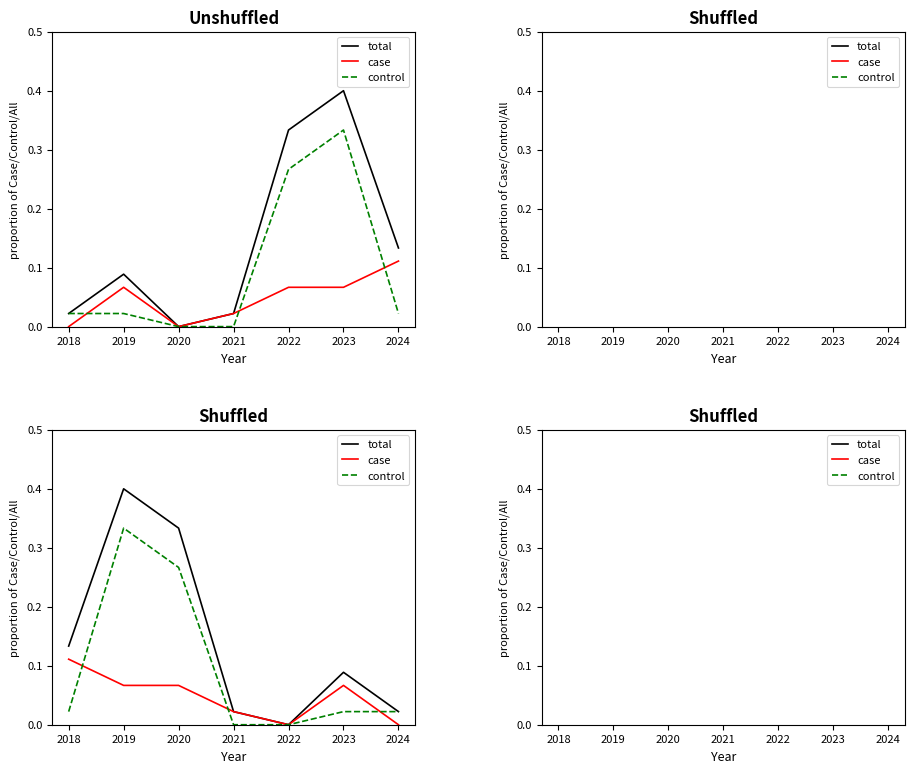

Where do control and total first cross each other?

2019 and 2020